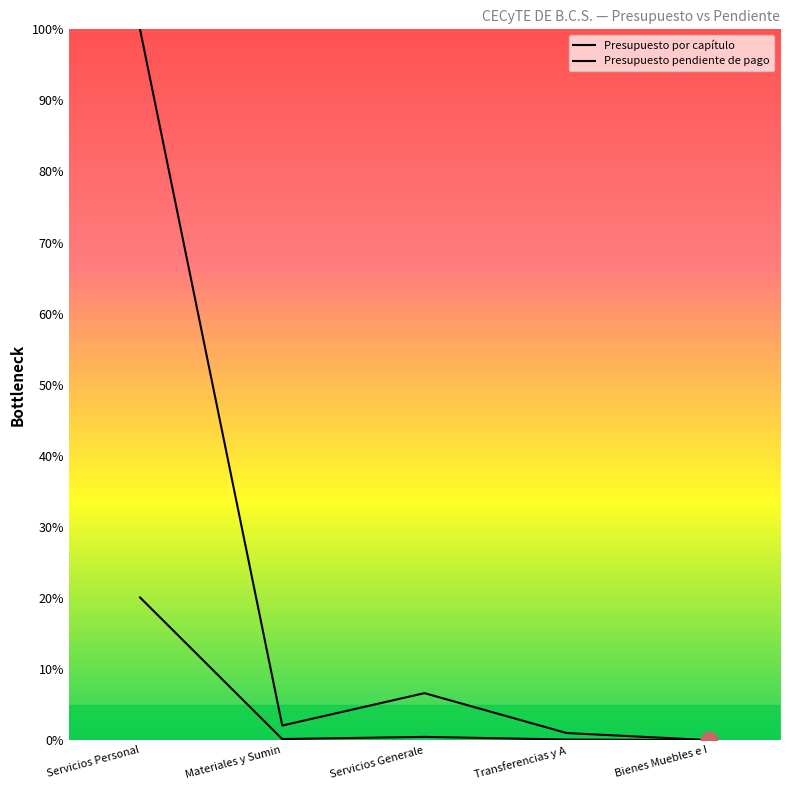

What is the maximum value for Presupuesto por capítulo?

100.0